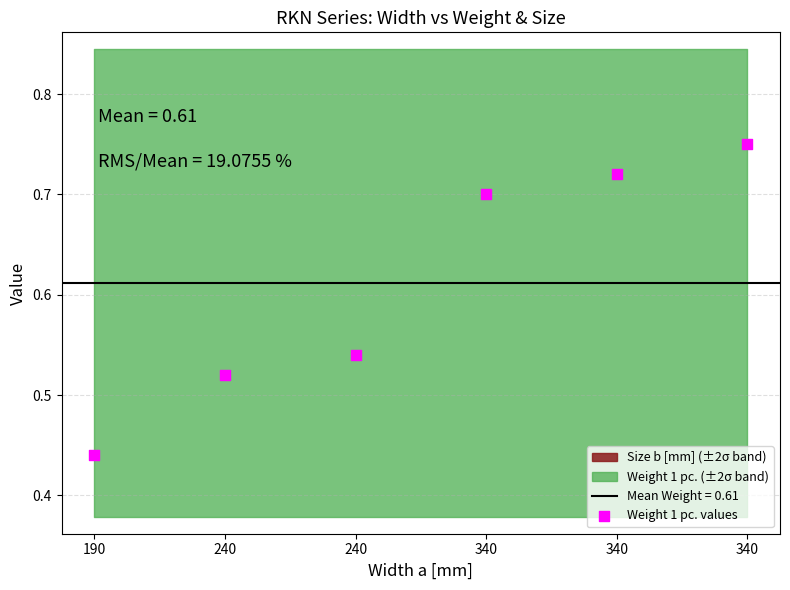

What is the average Y value?

0.6